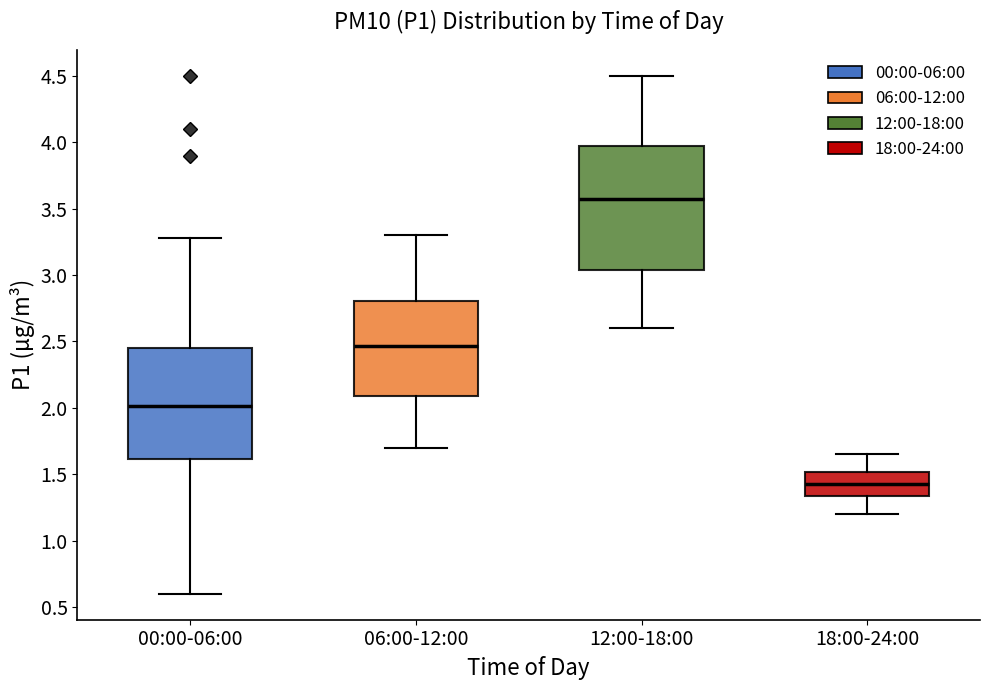

Reading left to right, transcribe this box plot: for each box, give where its median line is, the range the box spans, and where its two whiskers end, as read against the y-axis. The values are not printed on the chart, so give them approximately, as read against the axis.

00:00-06:00: median 2.00, box 1.60 to 2.45, whiskers 0.60 to 3.30
06:00-12:00: median 2.45, box 2.10 to 2.80, whiskers 1.70 to 3.30
12:00-18:00: median 3.60, box 3.05 to 4.00, whiskers 2.60 to 4.50
18:00-24:00: median 1.45, box 1.35 to 1.50, whiskers 1.20 to 1.65